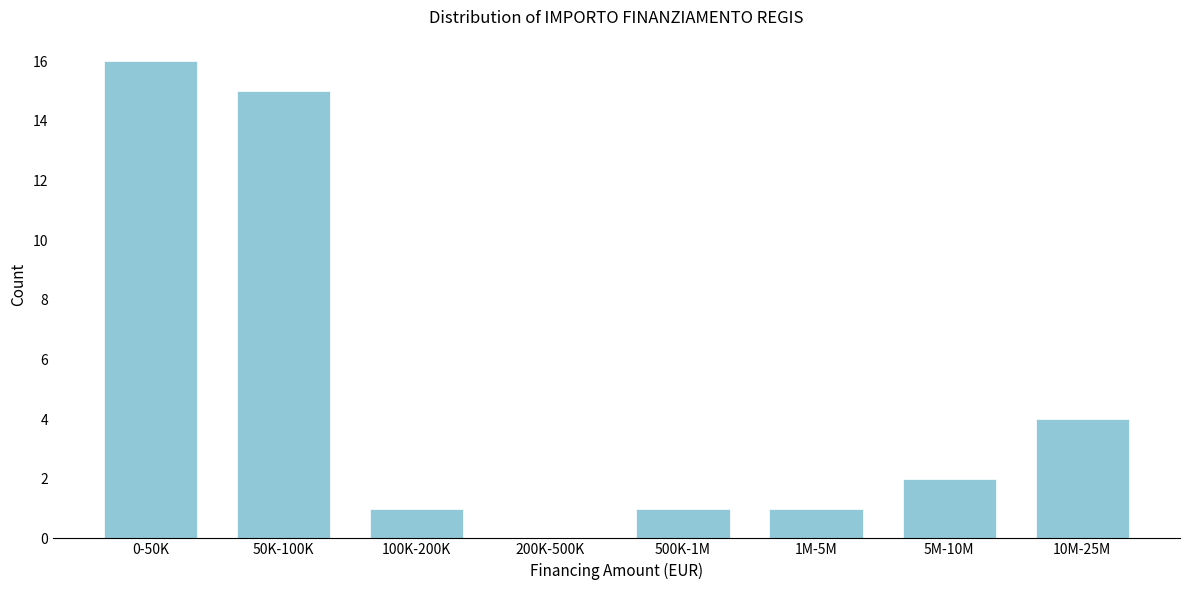

Reading left to right, list all the values displayed in this chart.

0-50K=16	50K-100K=15	100K-200K=1	200K-500K=0	500K-1M=1	1M-5M=1	5M-10M=2	10M-25M=4